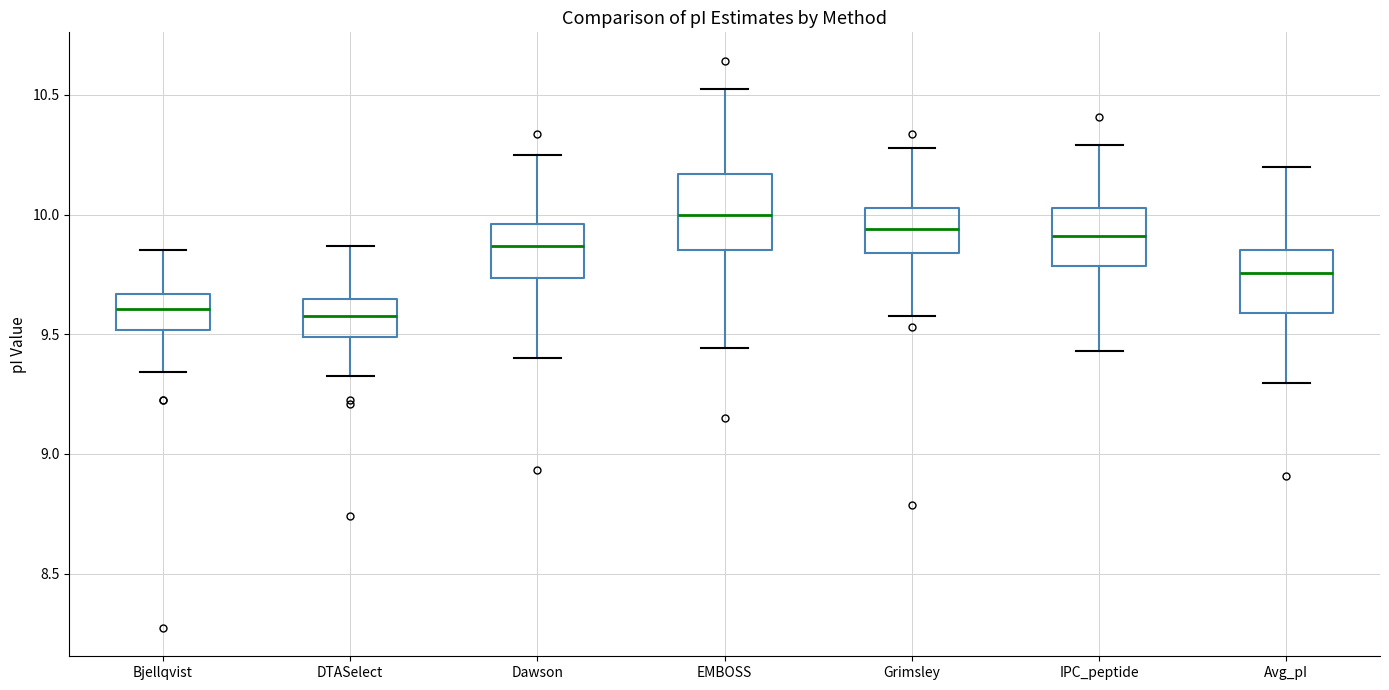

Which box's median line is the highest?

EMBOSS